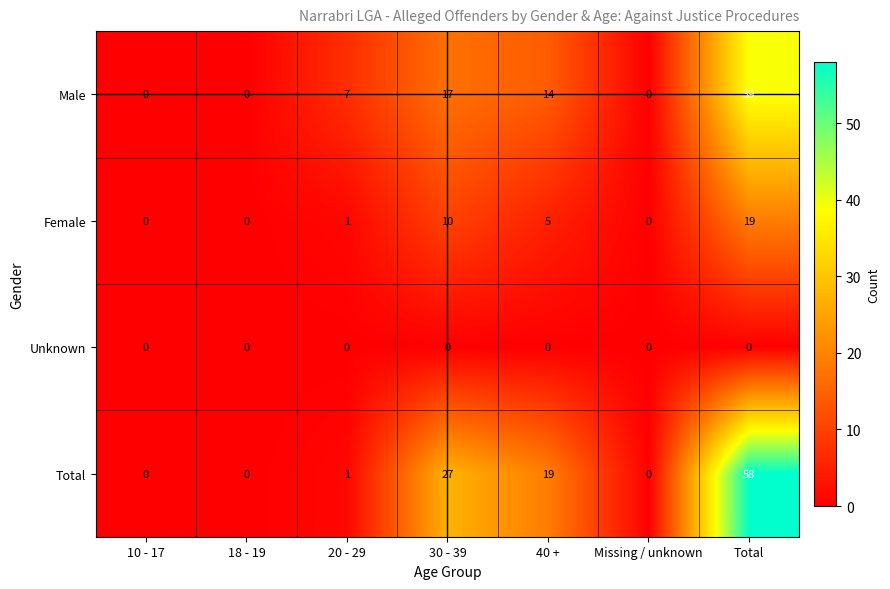

Reading left to right, transcribe all the data shown in this chart.

Male: 0	0	7	17	14	0	39
Female: 0	0	1	10	5	0	19
Unknown: 0	0	0	0	0	0	0
Total: 0	0	1	27	19	0	58